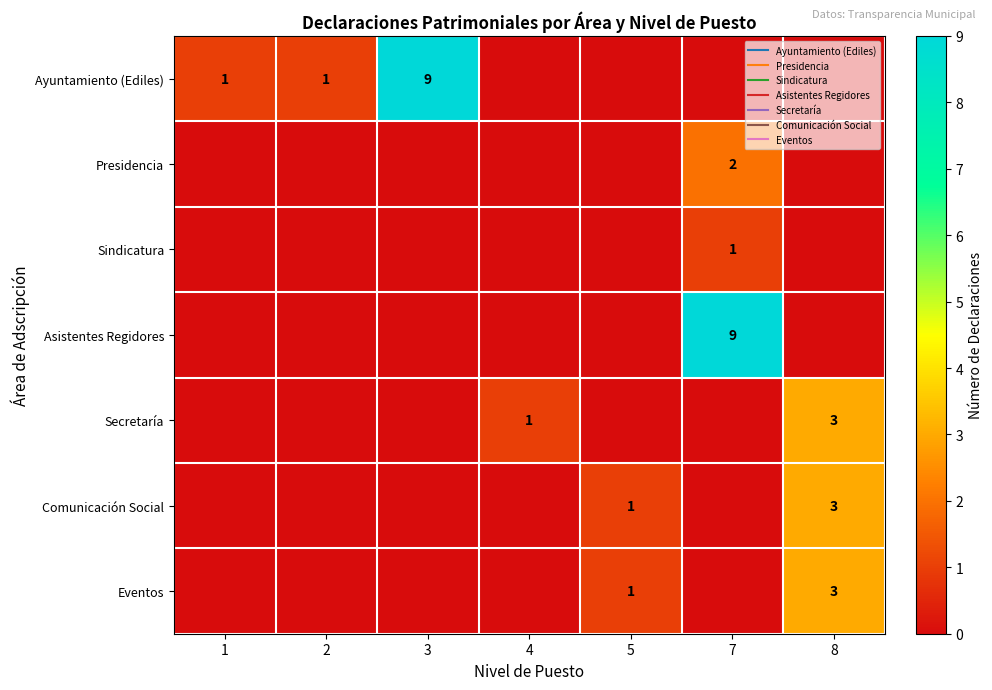

The Presidencia series shows 1 at 3. True or false?

False